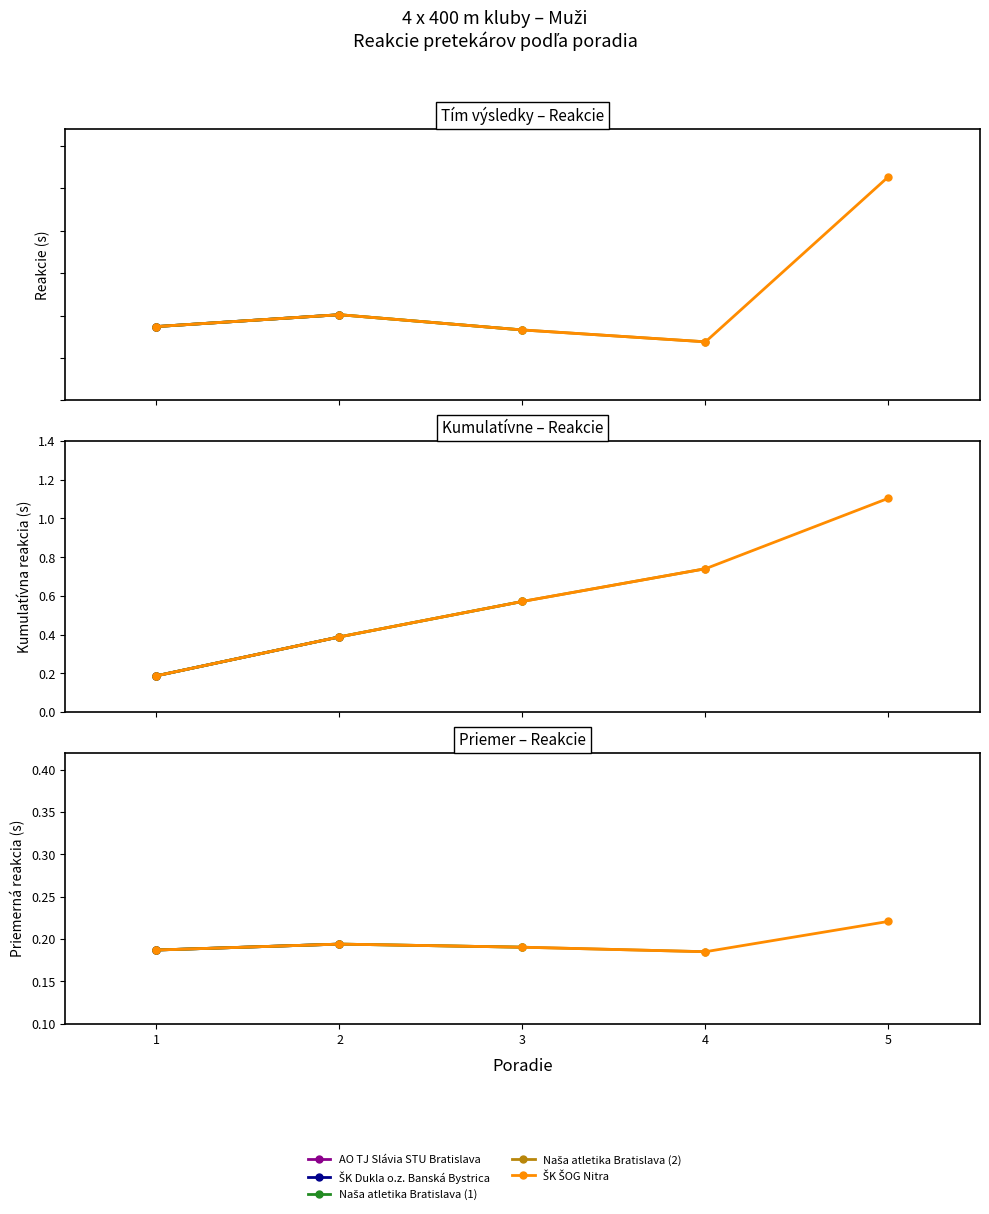

List the labels in order of value, largest first.

5, 2, 1, 3, 4